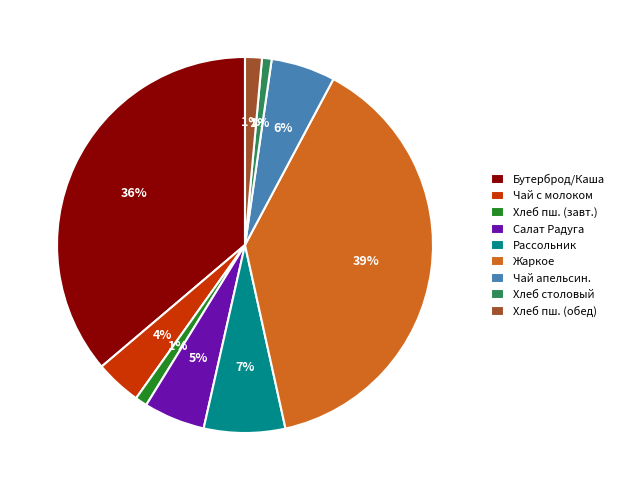

How many segments does this pie chart have?

9